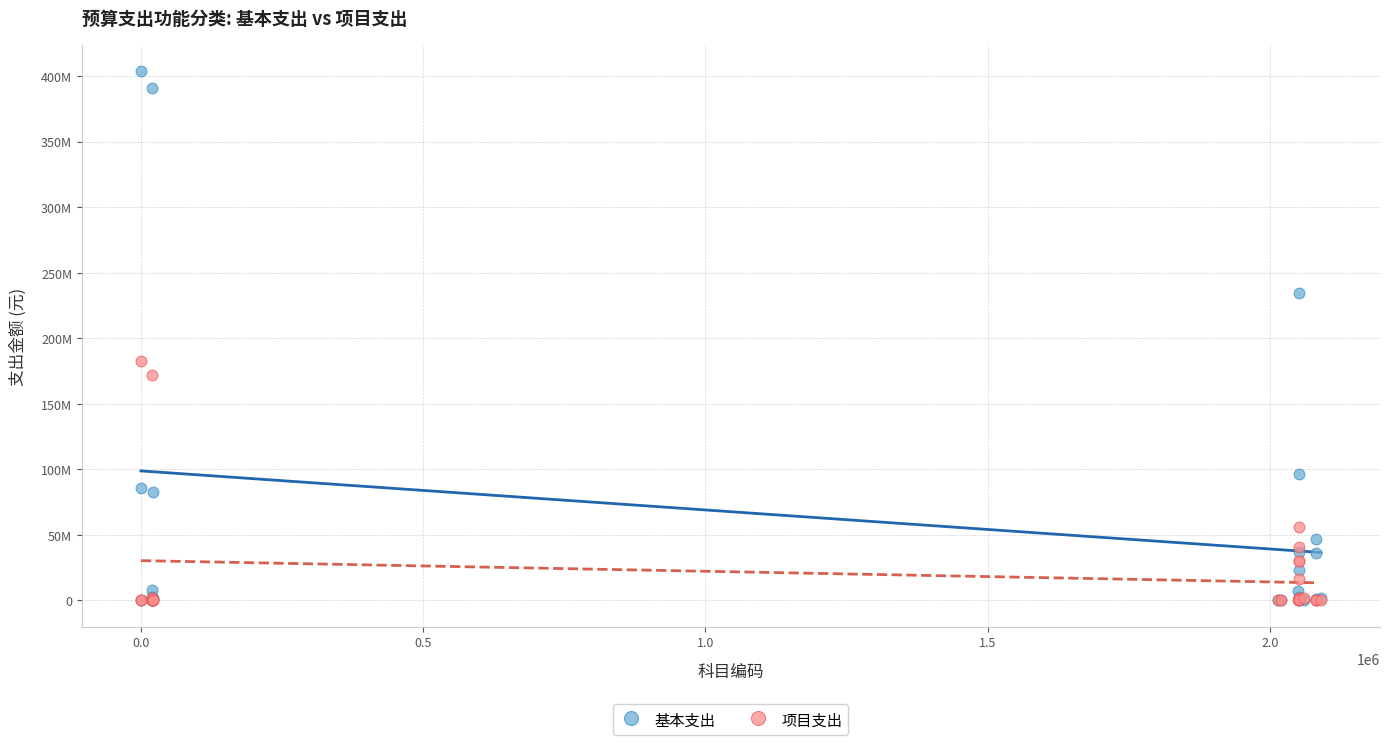

Which series reaches the maximum Y coordinate?

基本支出